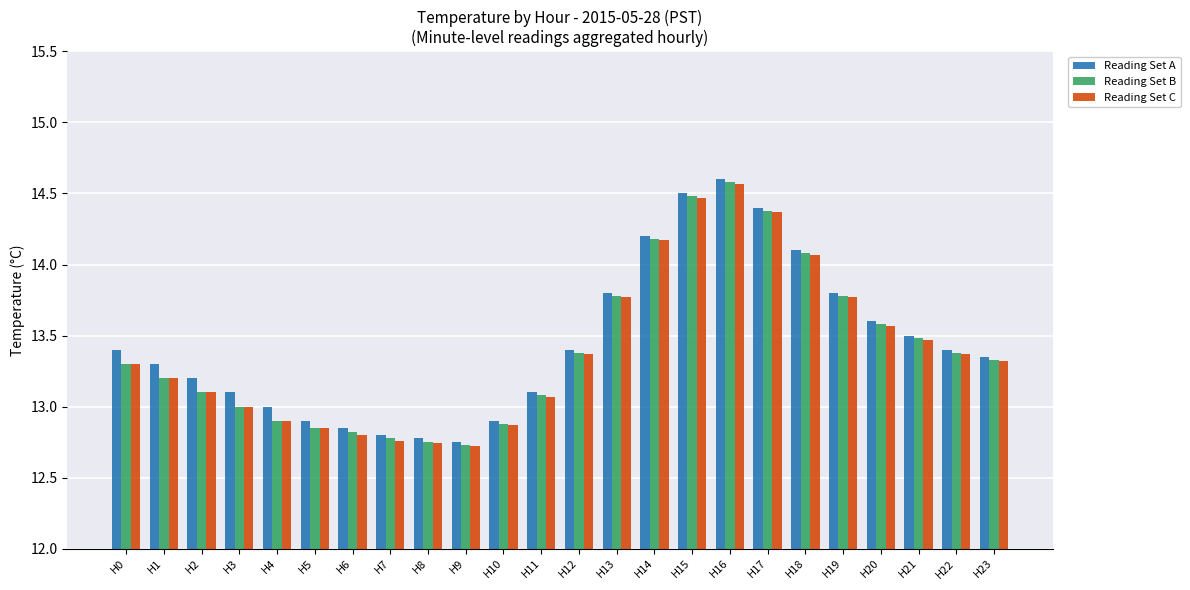

What is the difference between the second highest and second lowest values in the Reading Set C series?

1.7